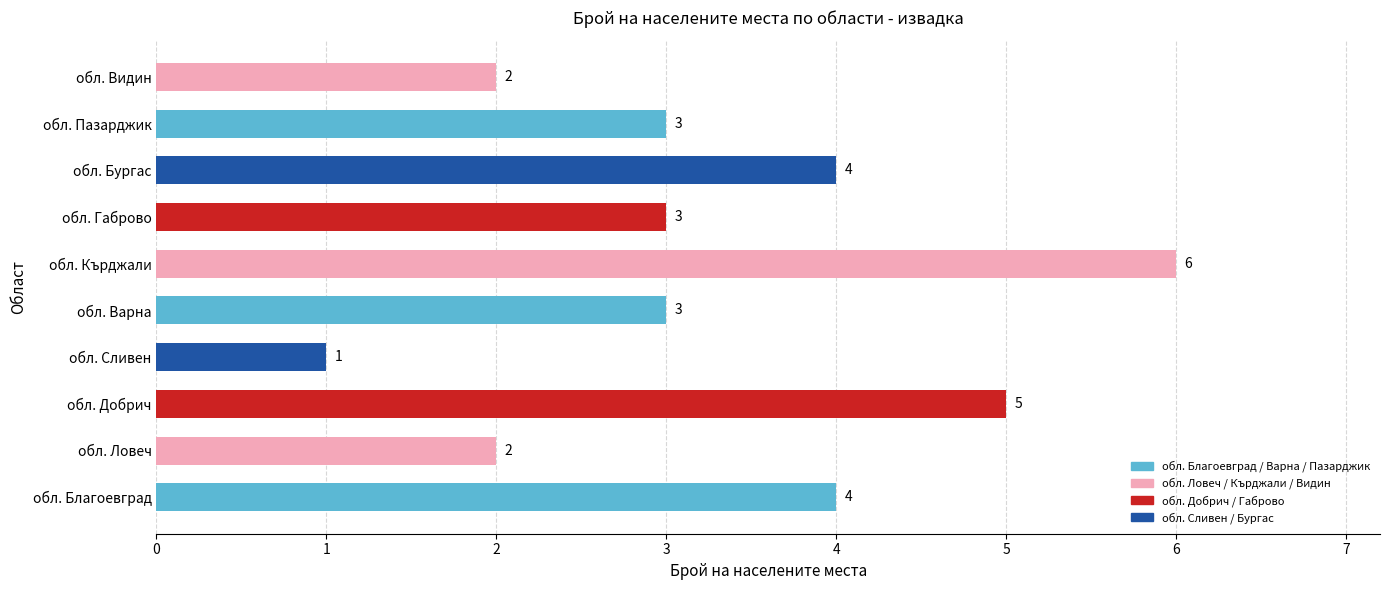

How many data points does each series have?

10